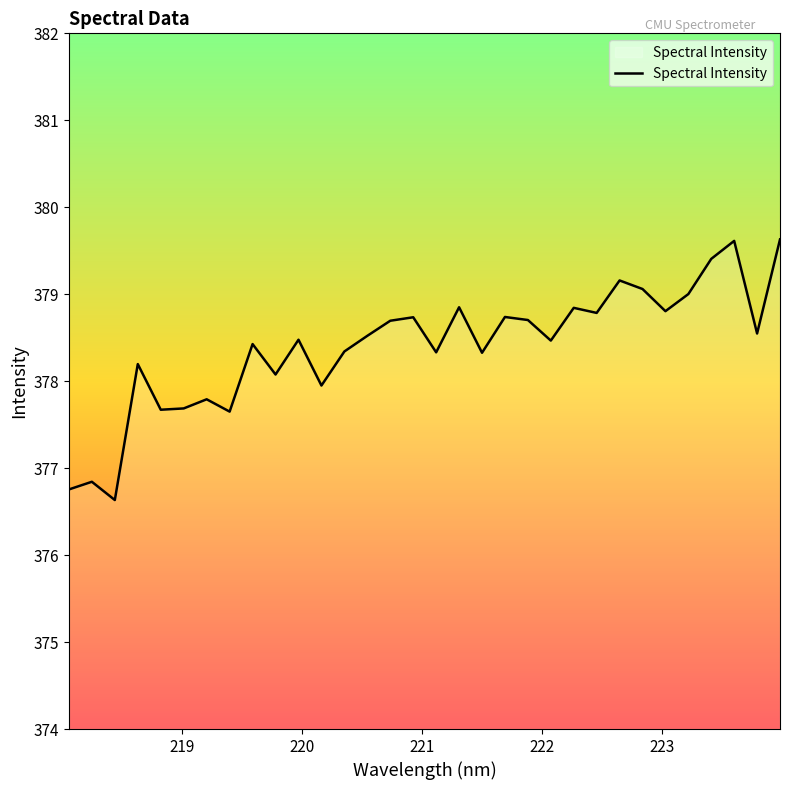

What is the maximum value shown in the chart?

379.6